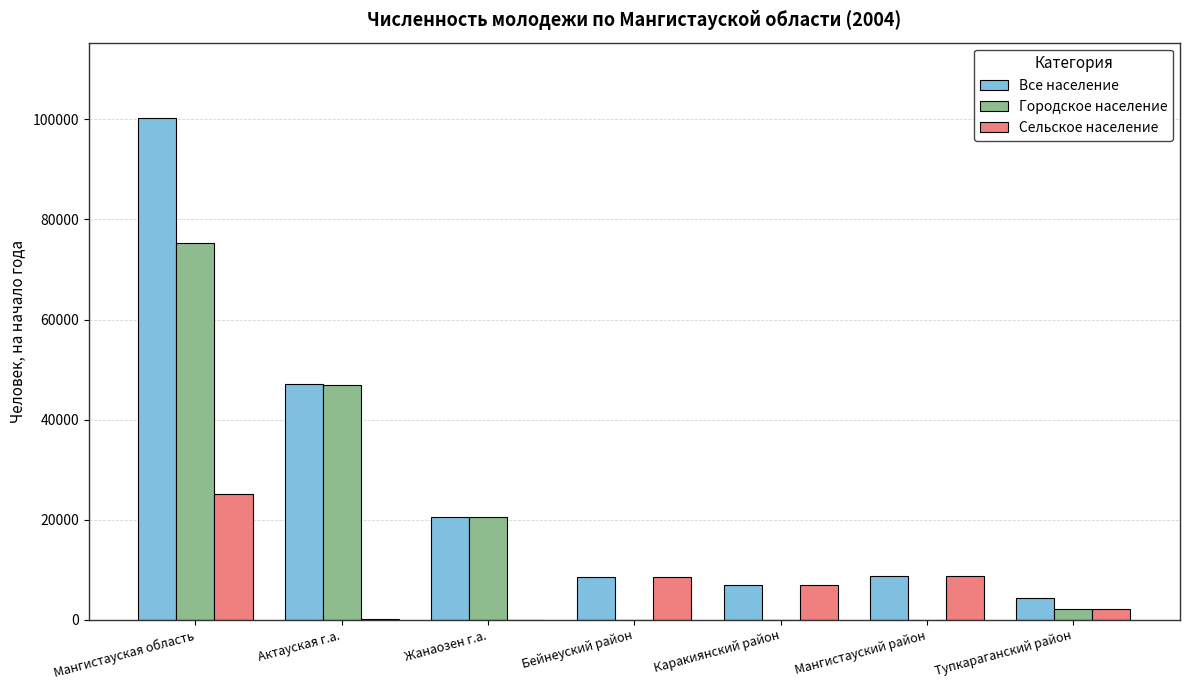

How many groups of bars are there?

7